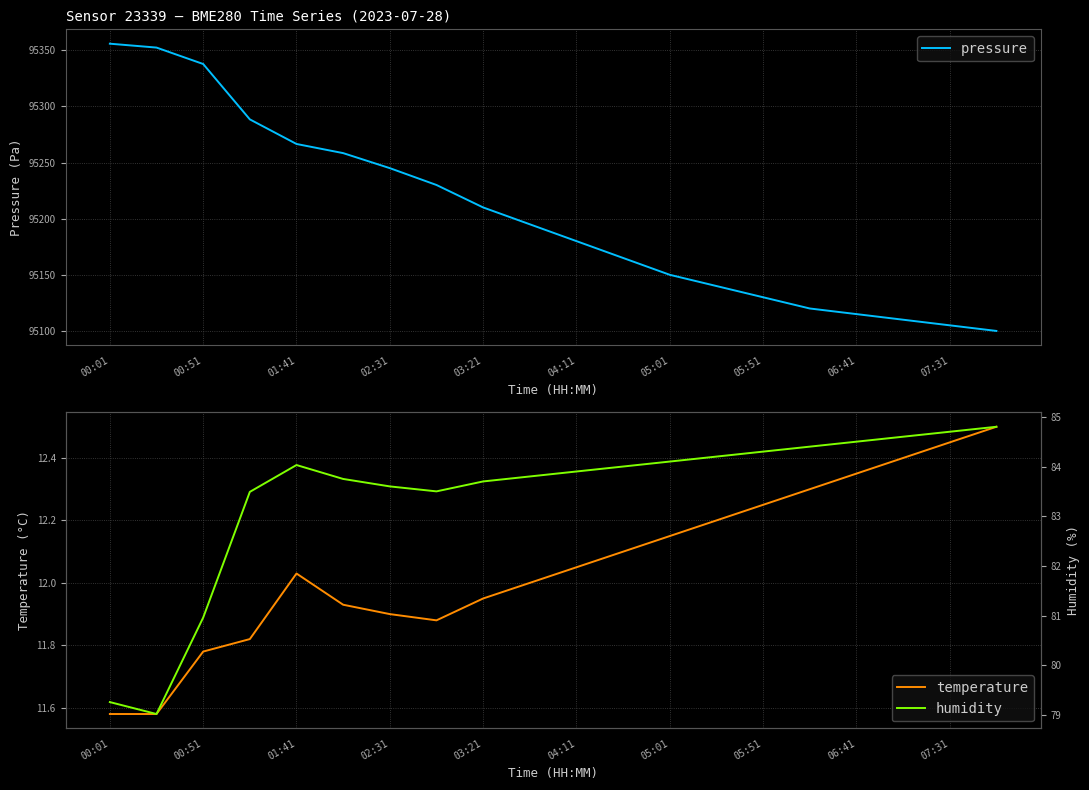

True or false: humidity and pressure cross at least once.

False